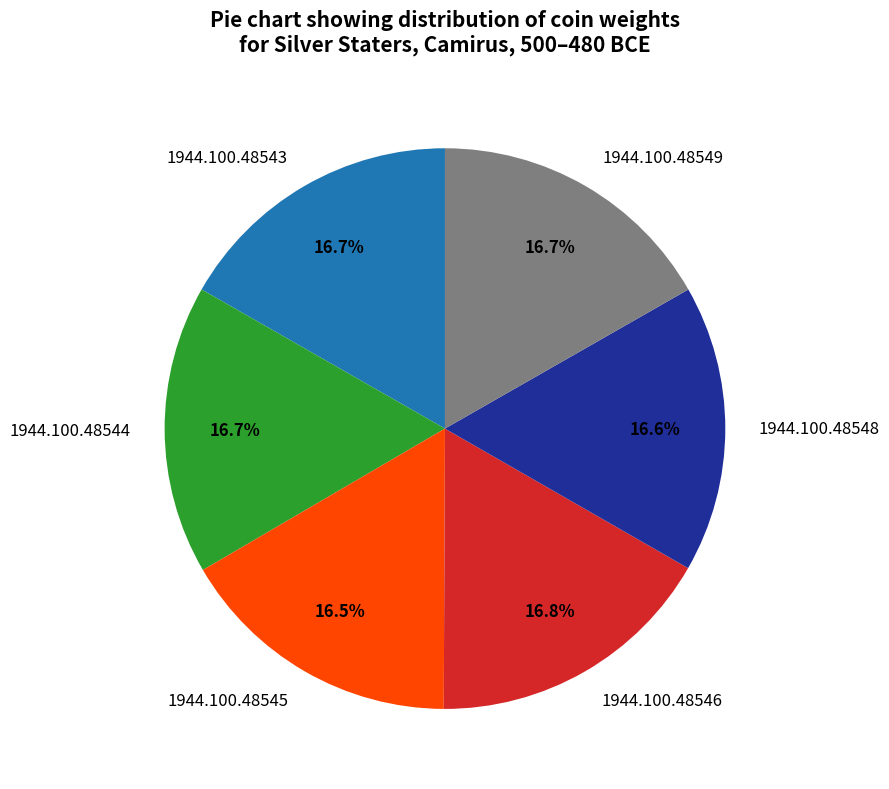

To the nearest percent, what is the combined percentage of 1944.100.48548 and 1944.100.48549?

33%